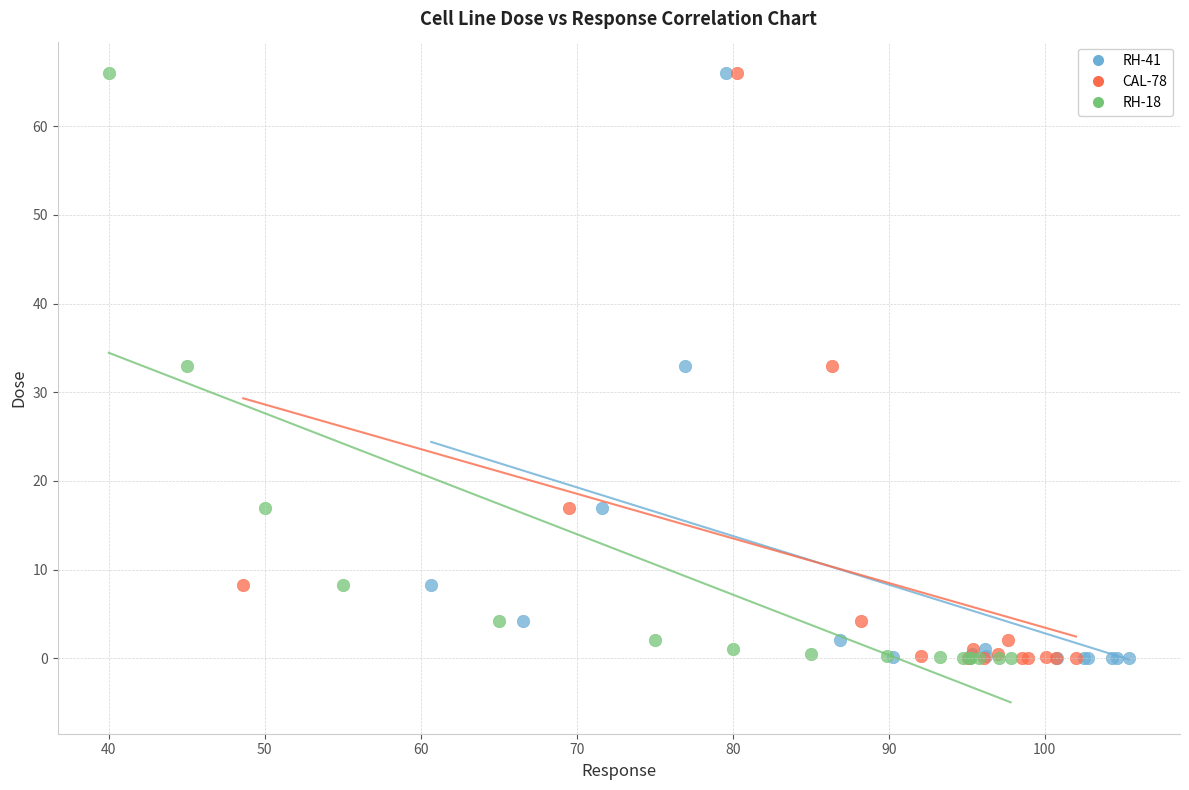

What are all the series names shown in the legend?

RH-41, CAL-78, RH-18